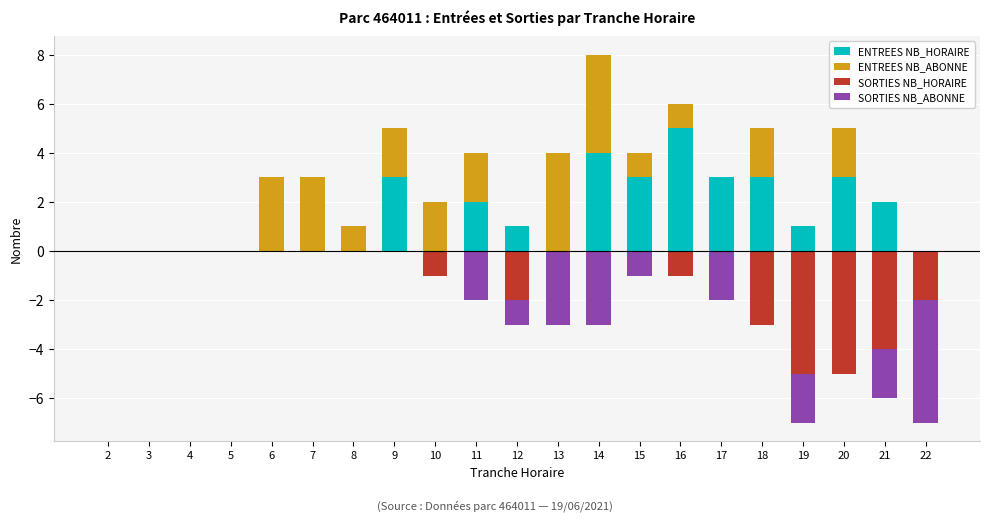

Is it true that ENTREES NB_ABONNE equals 3 at 7?

True